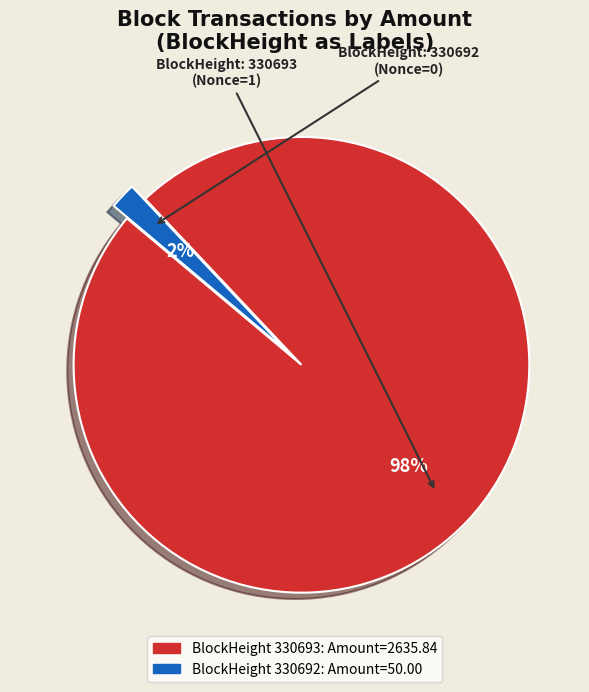

To the nearest percent, what is the average slice percentage?

50%